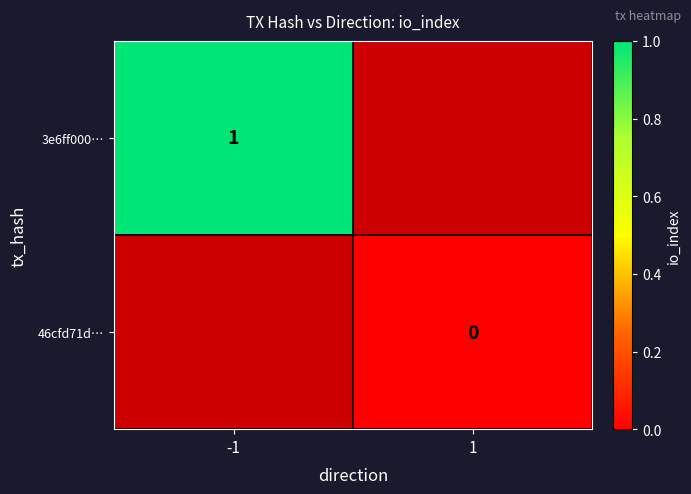

The value of 3e6ff000… at -1 is 1. True or false?

True